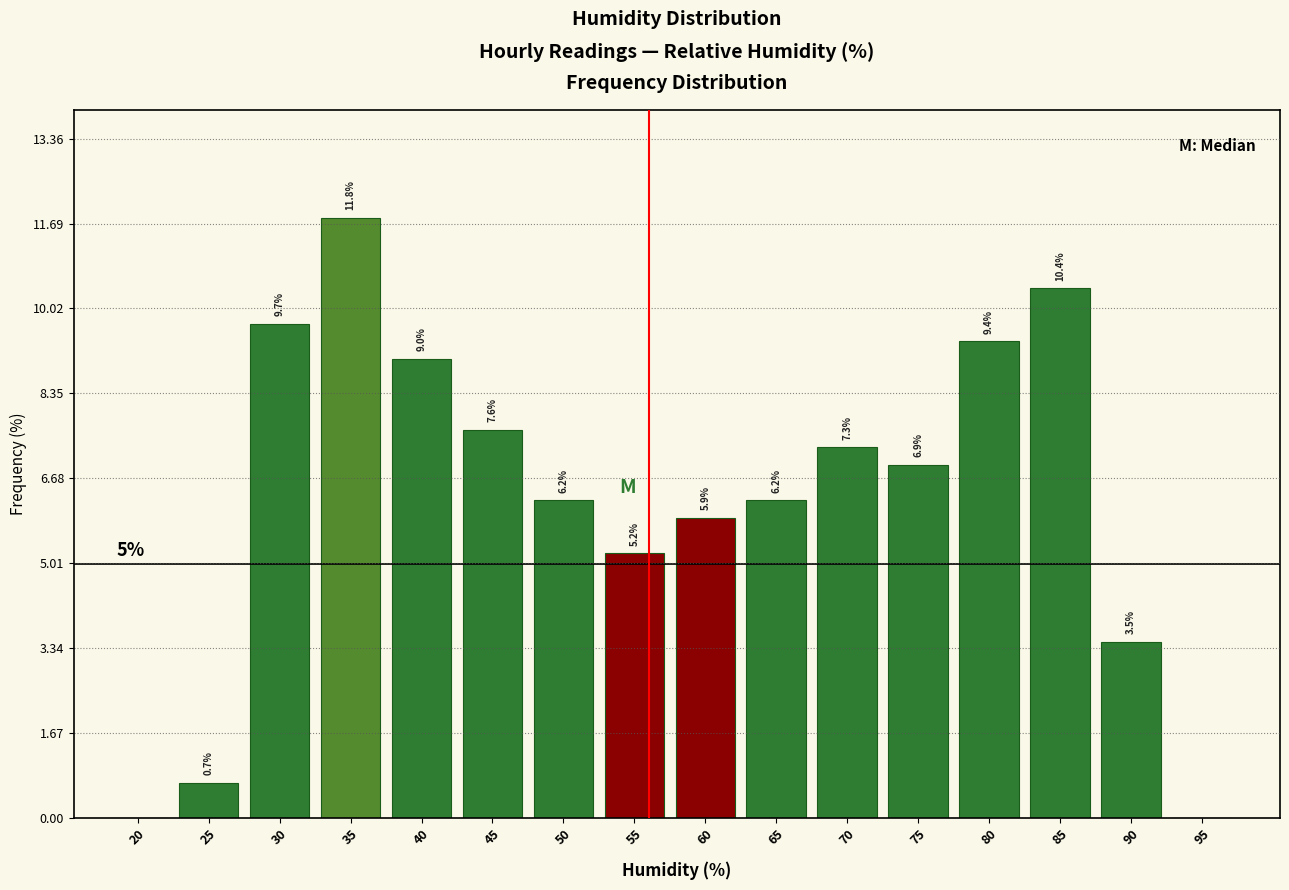

What is the change in value from 20 to 40?

+9.0